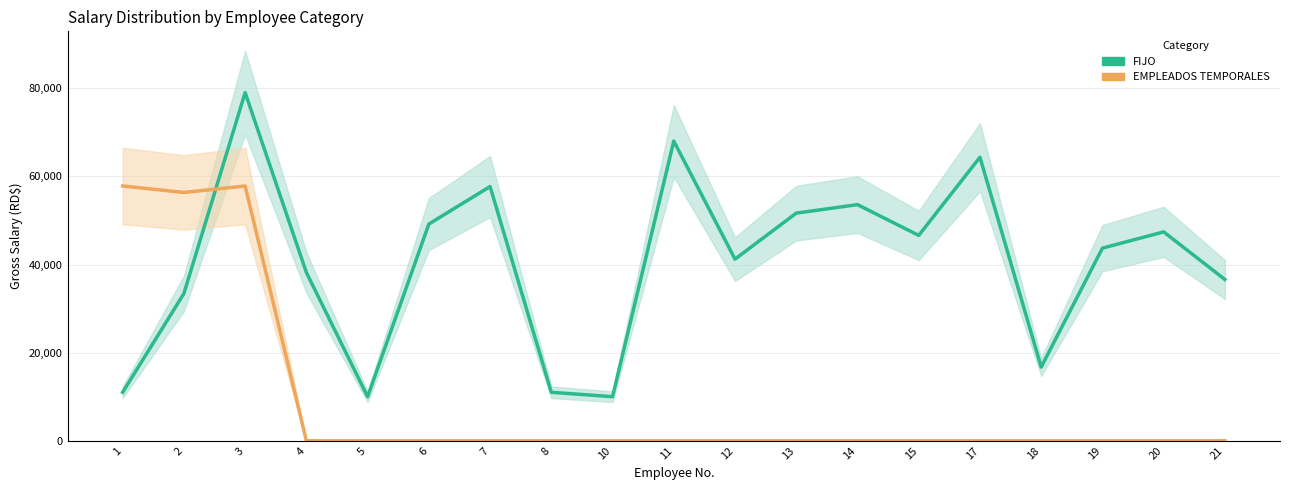

Which series has the largest range (max minus min)?

FIJO